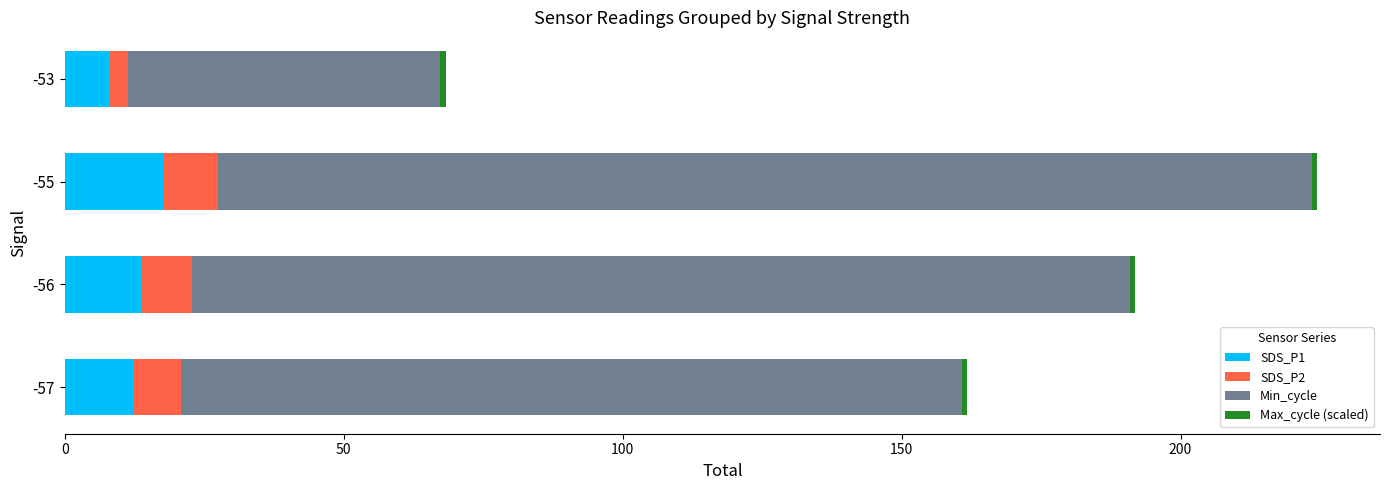

How many categories are shown in the chart?

4